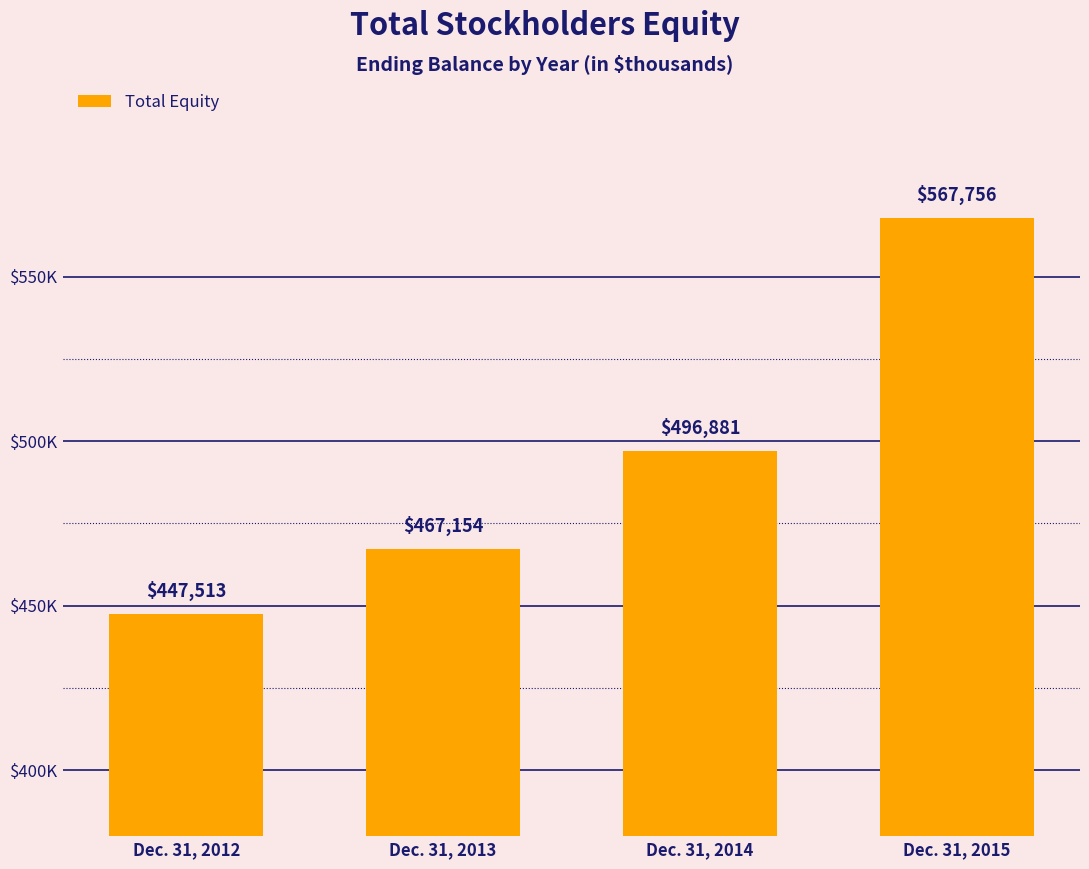

Does the chart contain any negative values?

No